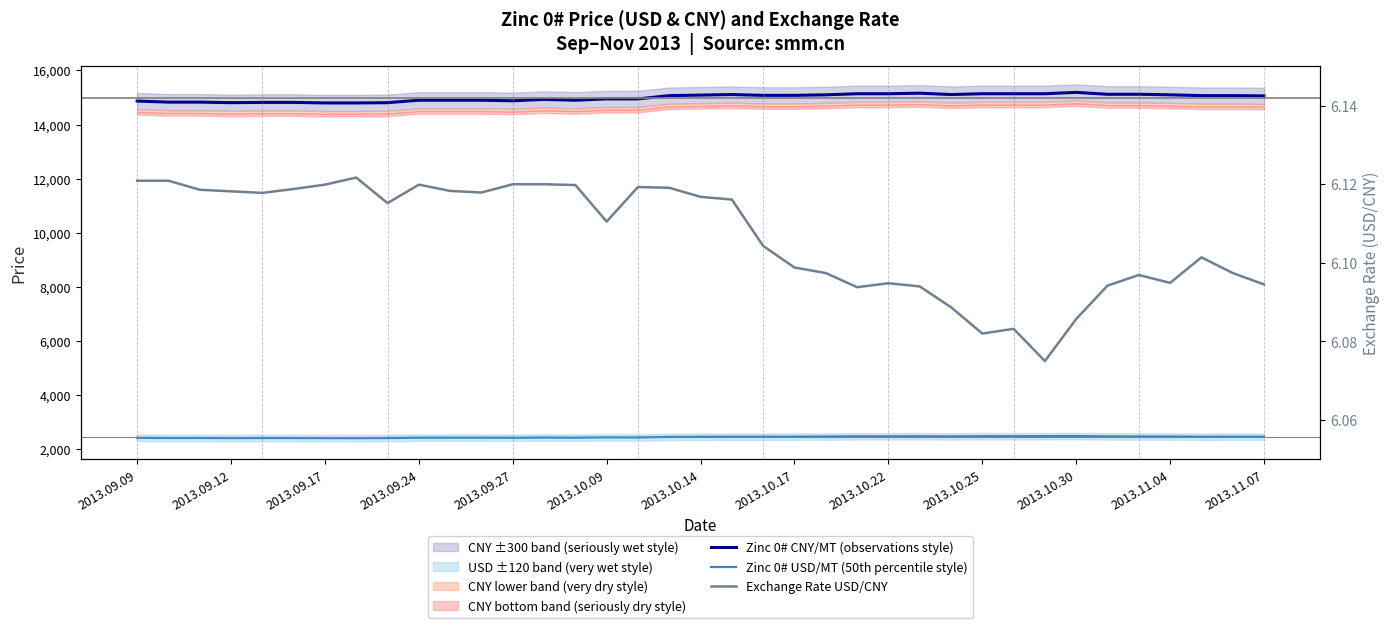

At which label does Zinc 0# USD/MT (50th percentile style) reach its peak?

2013.10.30